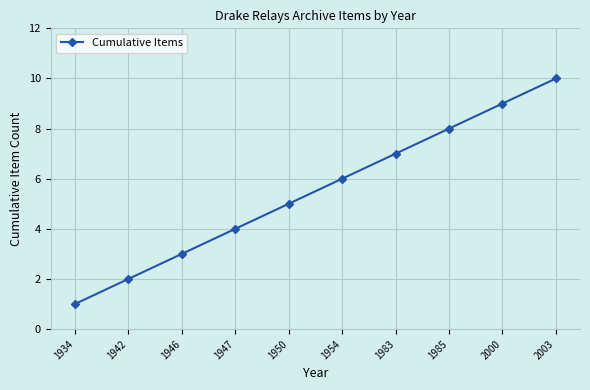

How many values are between 3 and 8?

6